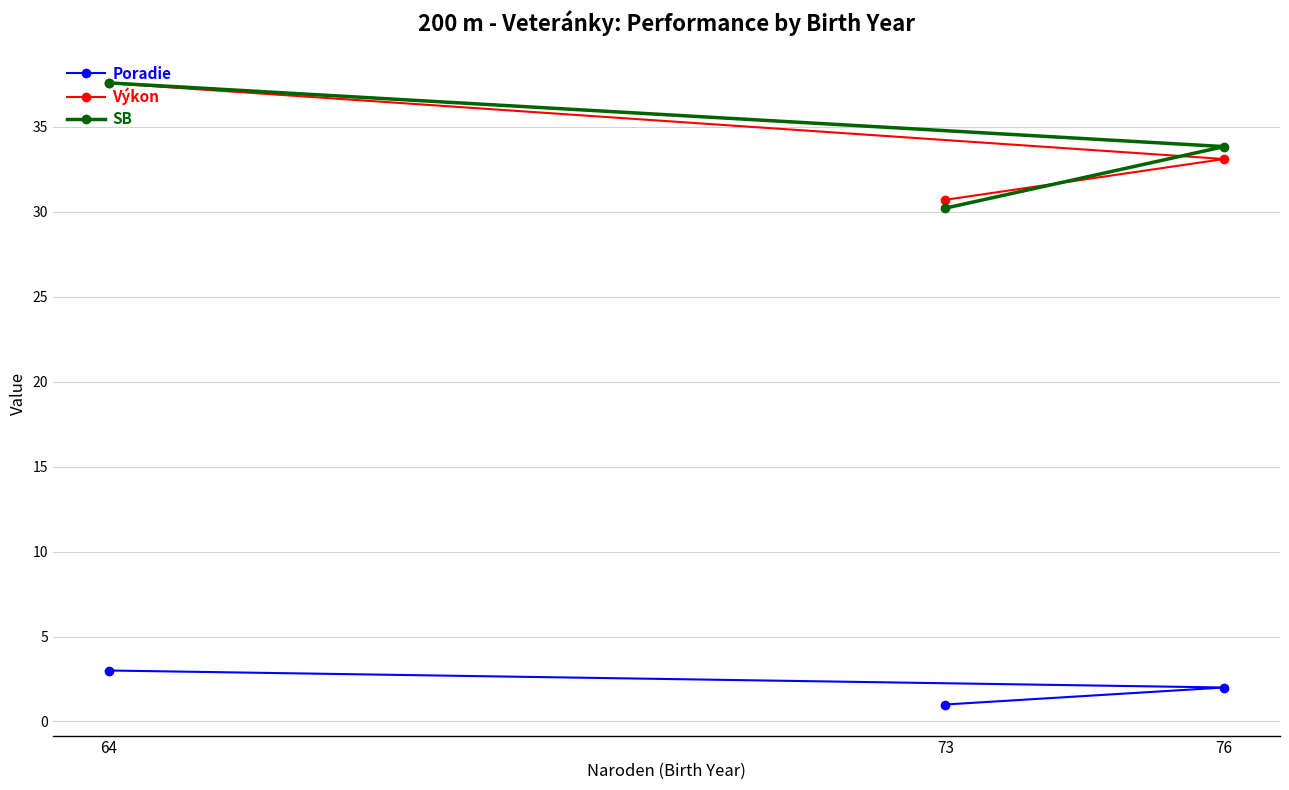

The value of SB at 76 is 33.8. True or false?

True